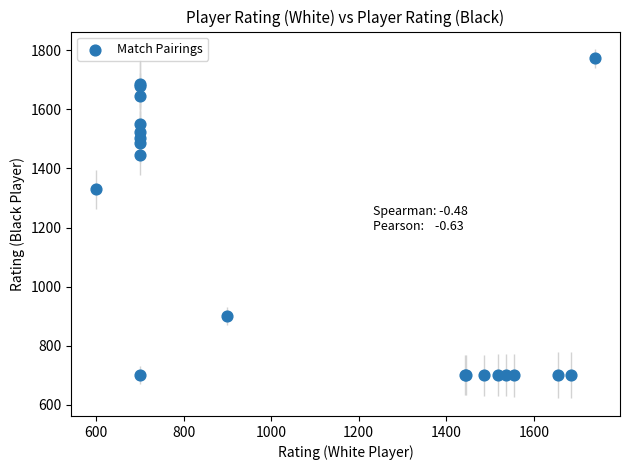

What Y value in the scatter plot is closest to 1236?

1330